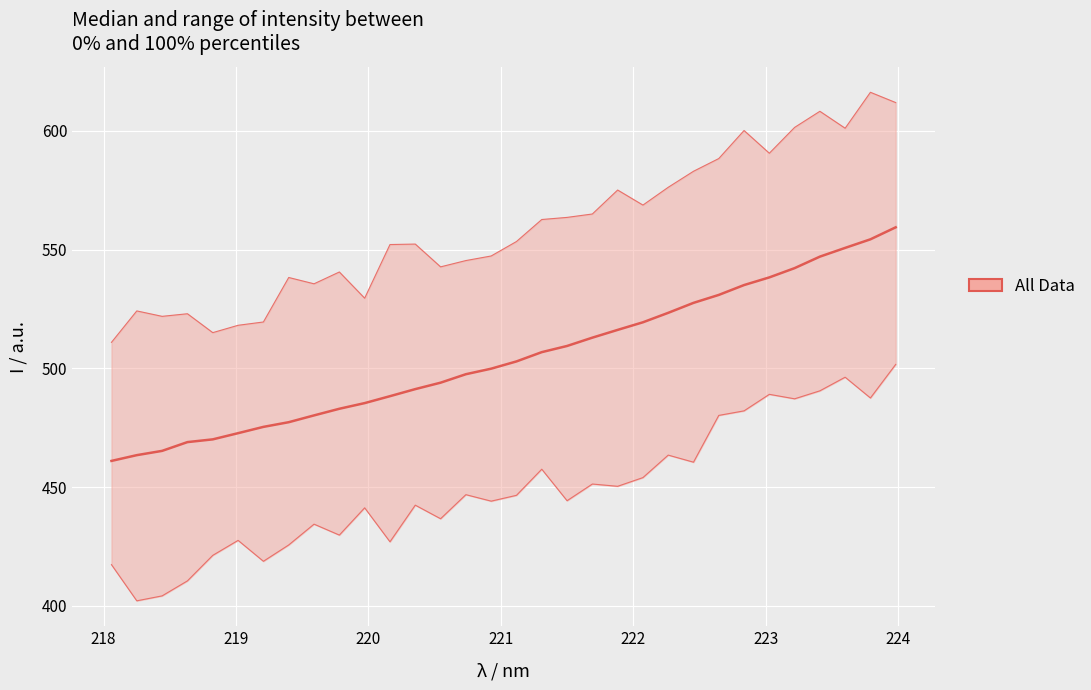

The value at 219 is 157.8. True or false?

False